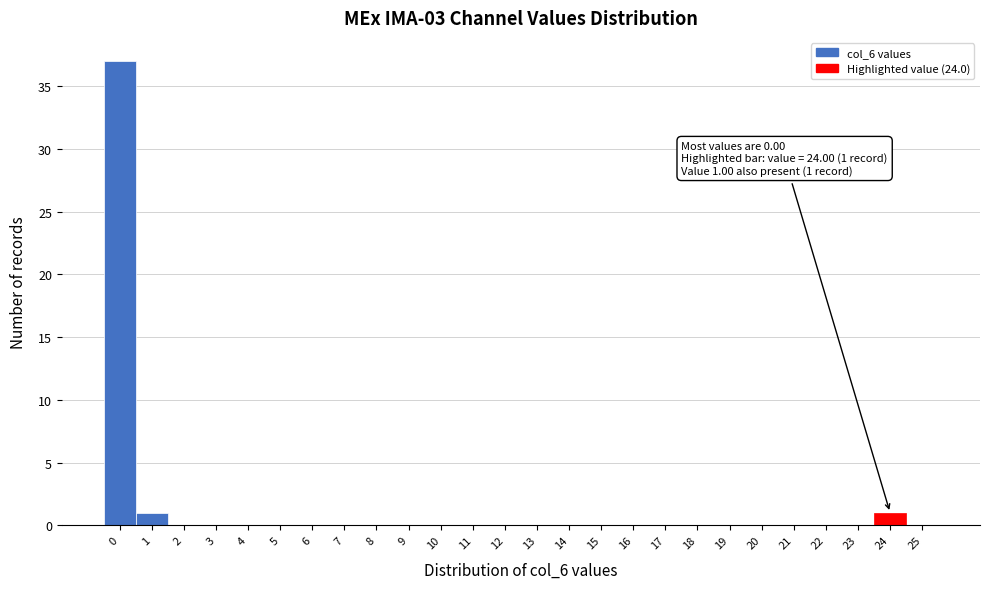

Reading left to right, list all the values displayed in this chart.

0=37	1=1	2=0	3=0	4=0	5=0	6=0	7=0	8=0	9=0	10=0	11=0	12=0	13=0	14=0	15=0	16=0	17=0	18=0	19=0	20=0	21=0	22=0	23=0	24=1	25=0